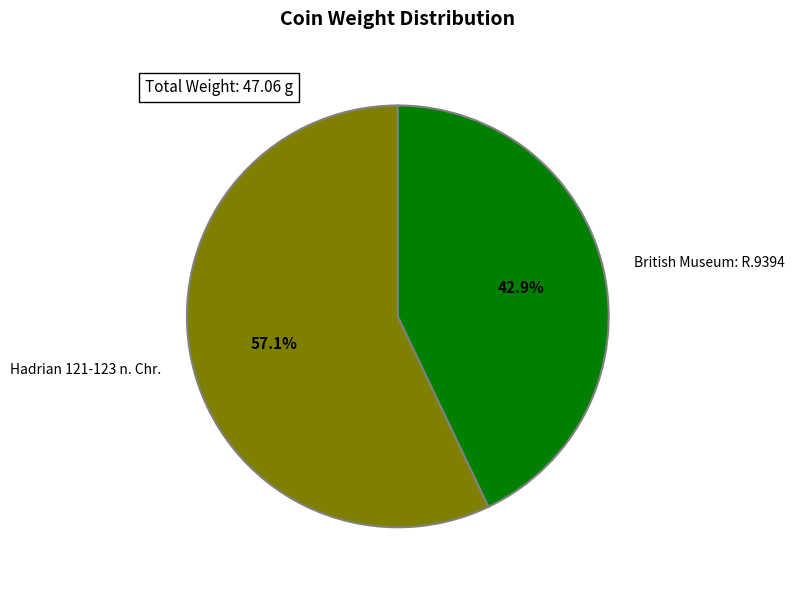

How many slices are in this pie chart?

2